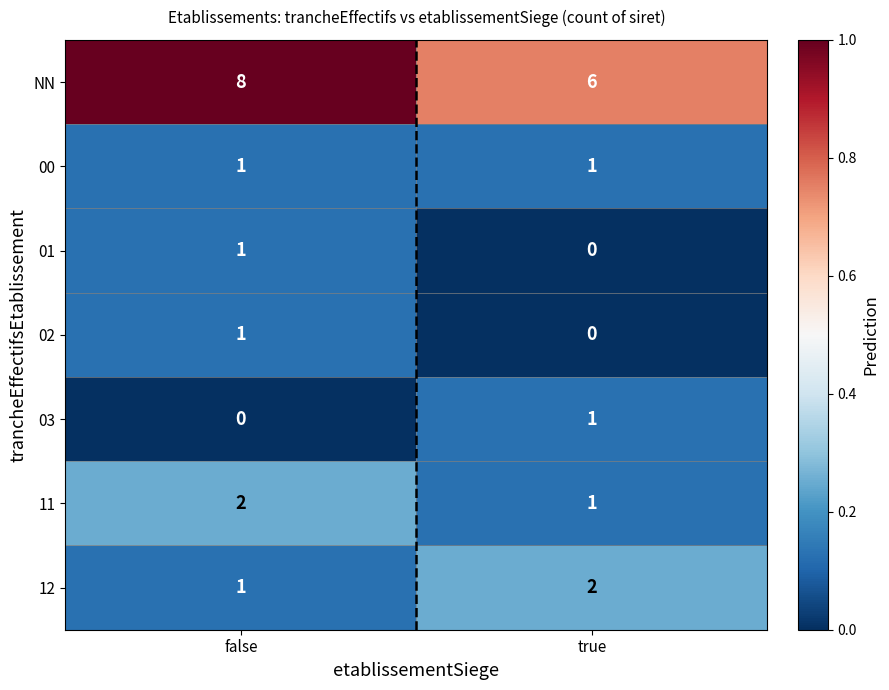

What is the total value across all series at true?

11